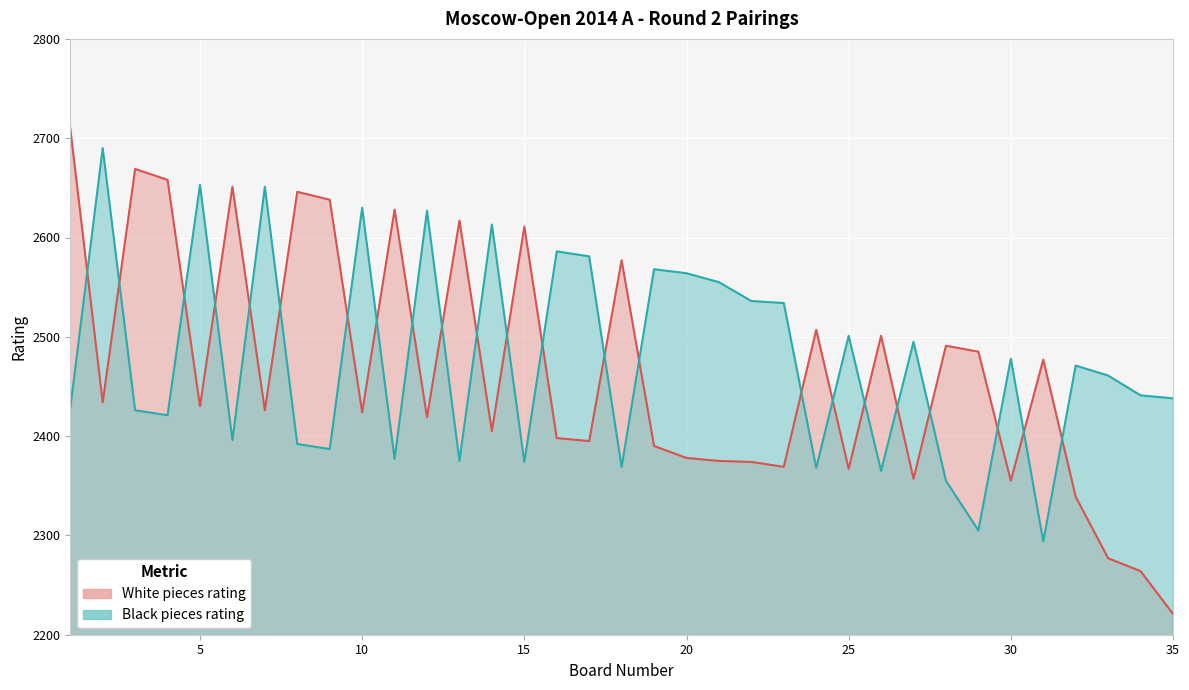

What is the greatest value displayed?

2710